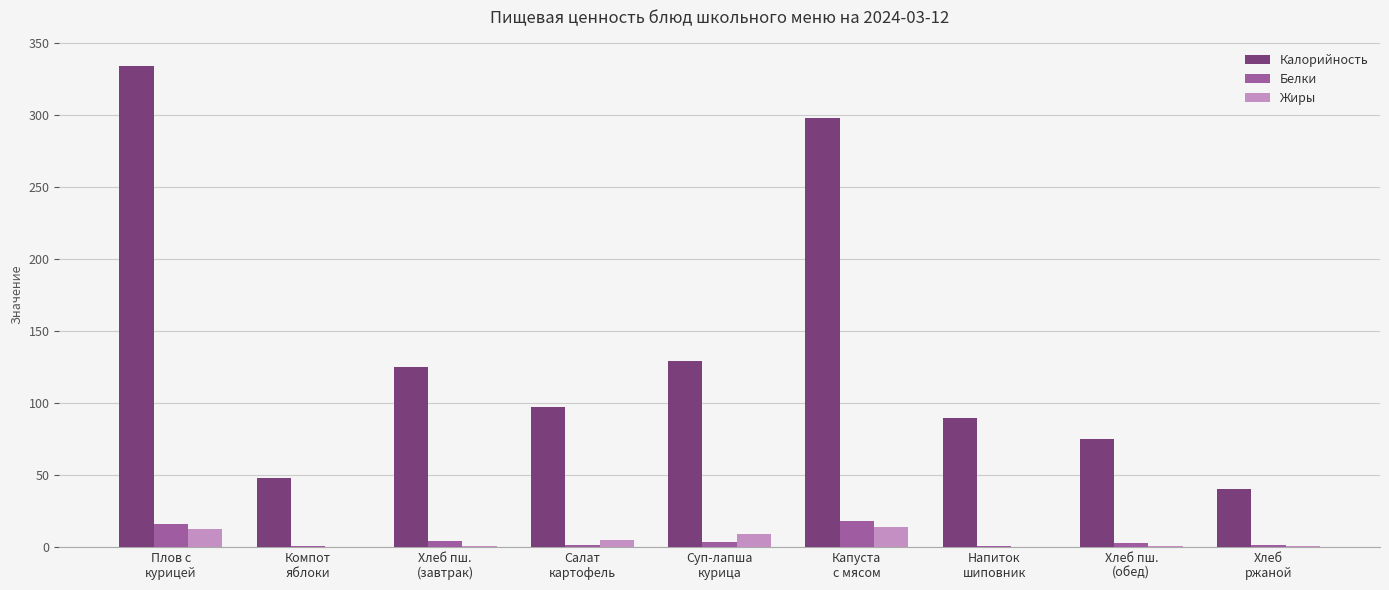

What are all the series names shown in the legend?

Калорийность, Белки, Жиры